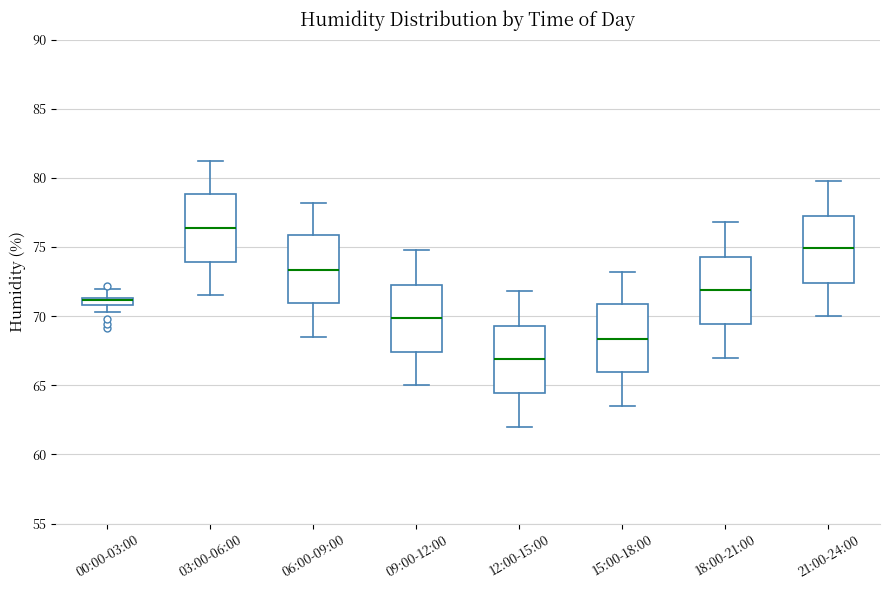

Which box's median line is the lowest?

12:00-15:00